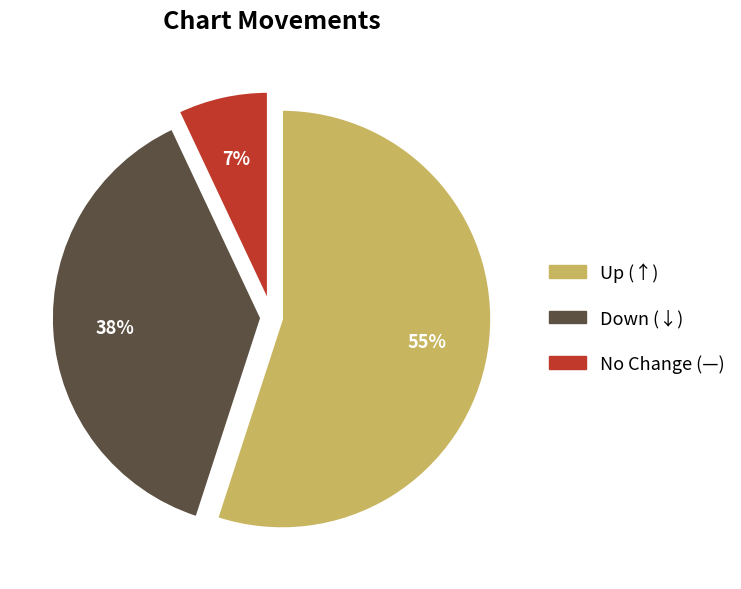

To the nearest percent, what is the average slice percentage?

33%